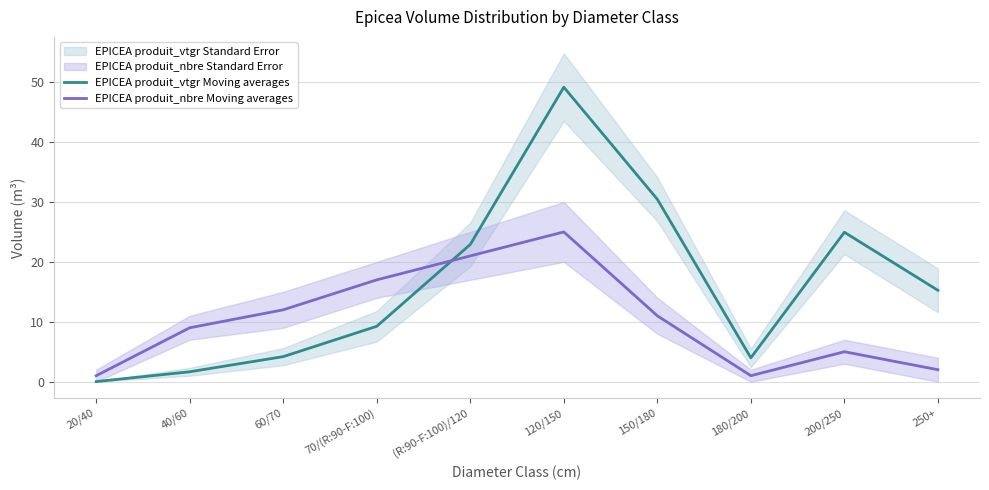

What is the approximate value of EPICEA produit_vtgr Moving averages at 70/(R:90-F:100)?

9.2